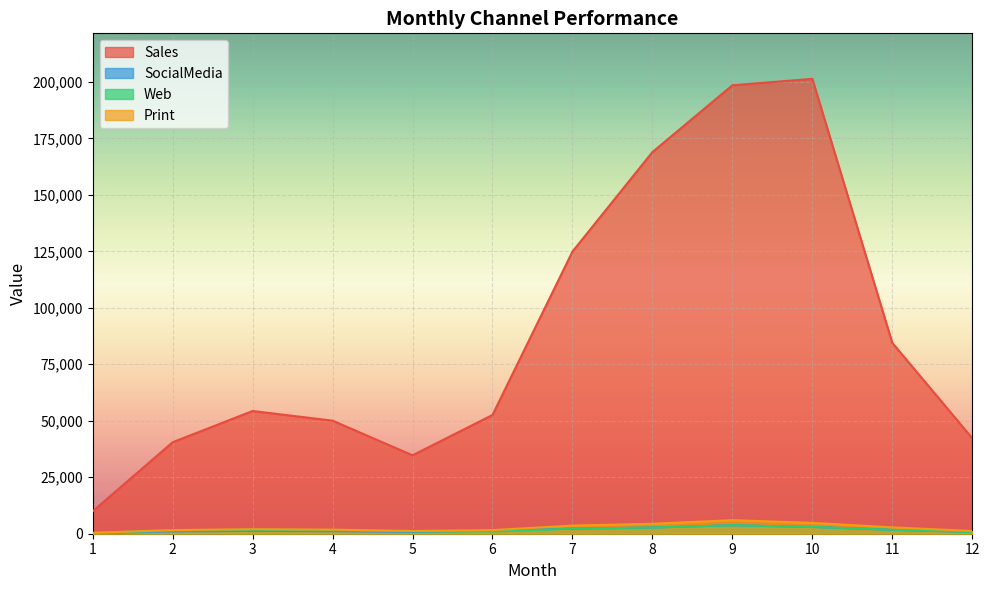

The SocialMedia series shows 1400 at 6. True or false?

True